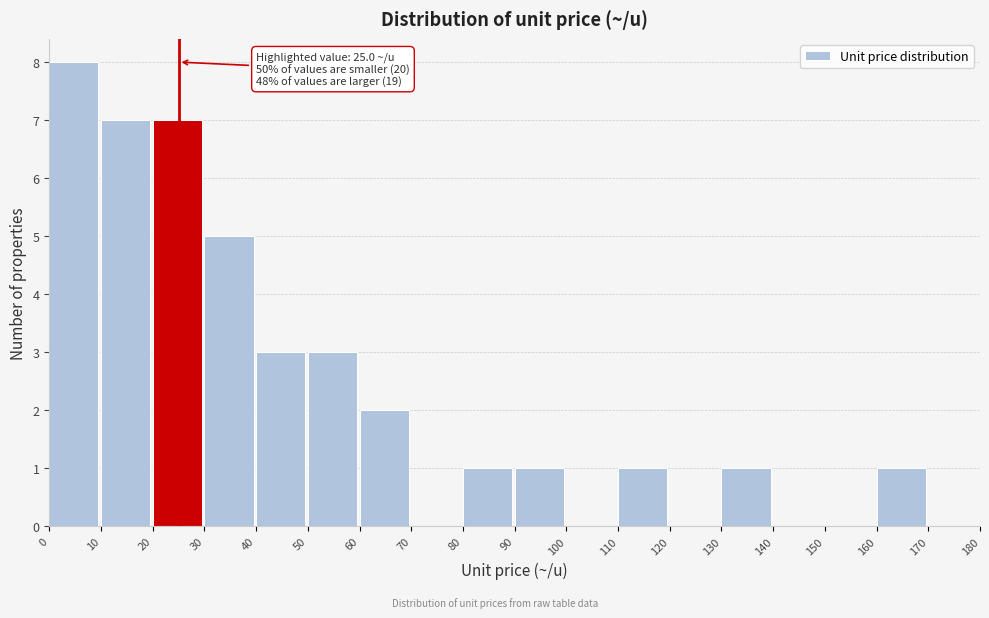

Which range on the x-axis has the tallest bar?

0 to 10